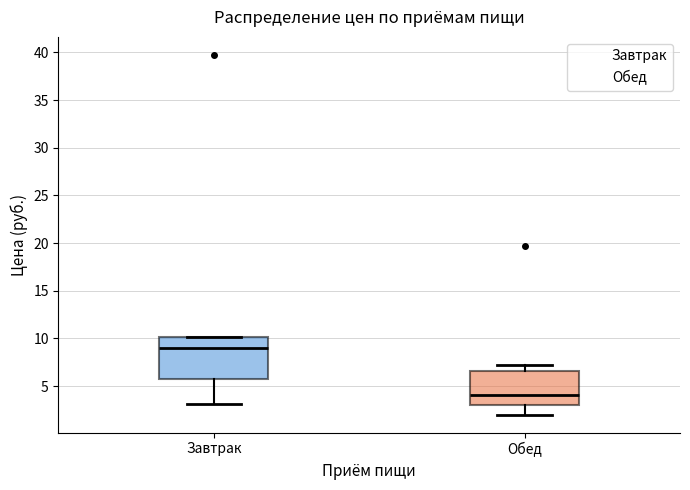

Reading left to right, read every box against the y-axis: the position of its median line, the range the box covers, and the ends of its whiskers. The values are not printed on the chart, so give them approximately, as read against the axis.

Завтрак: median 9.0, box 6.0 to 10.0, whiskers 3.0 to 10.0
Обед: median 4.0, box 3.0 to 6.5, whiskers 2.0 to 7.0